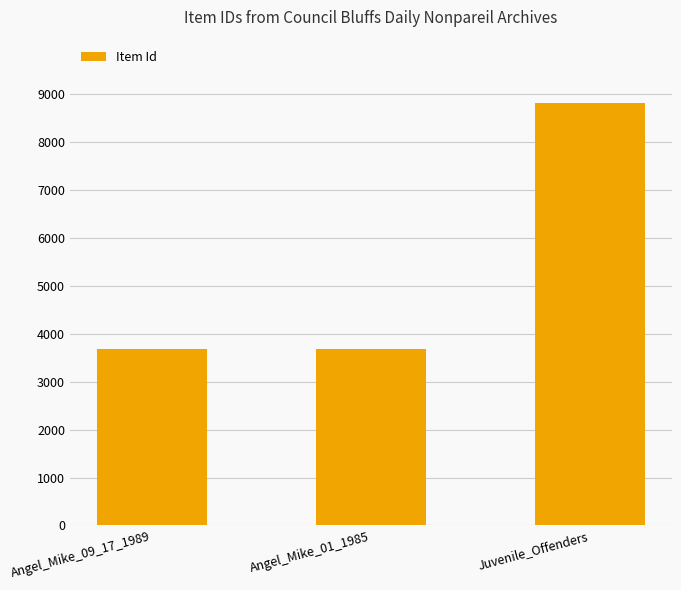

Between Angel_Mike_09_17_1989 and Juvenile_Offenders, which is larger?

Juvenile_Offenders